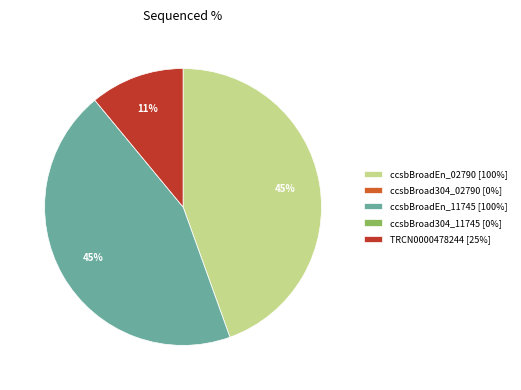

What is the ratio of the value at ccsbBroadEn_11745 [100%] to the value at ccsbBroadEn_02790 [100%]?

1.0